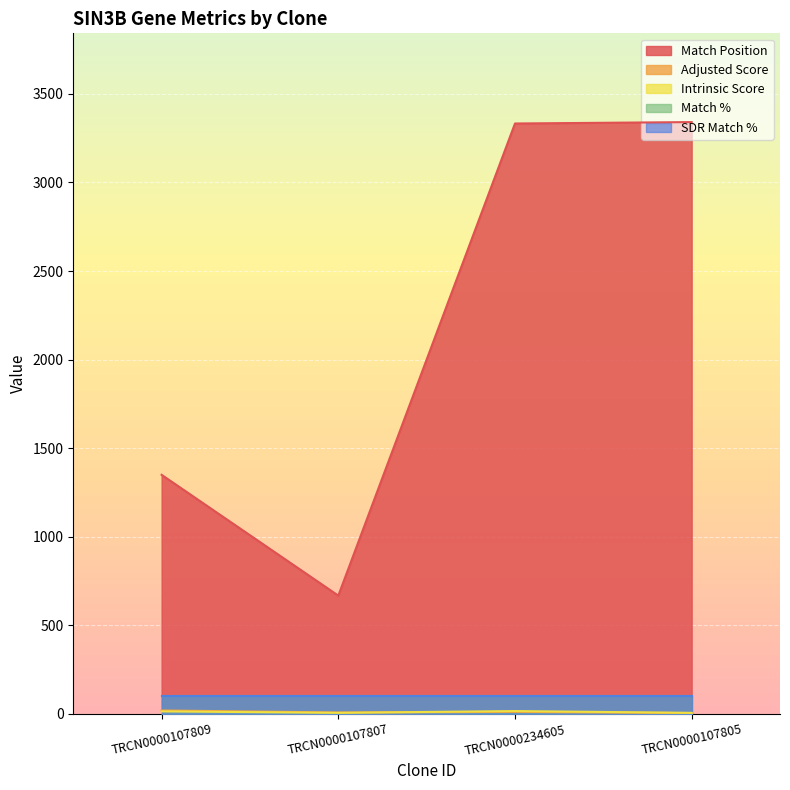

What is the sum of the Intrinsic Score values at TRCN0000107805 and TRCN0000107807?

9.9